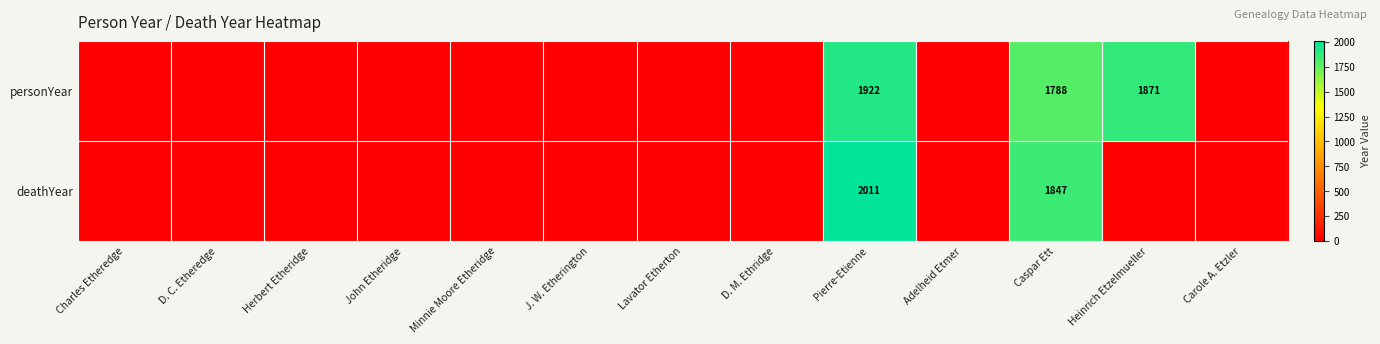

At which category is the sum across all series the highest?

Pierre-Etienne